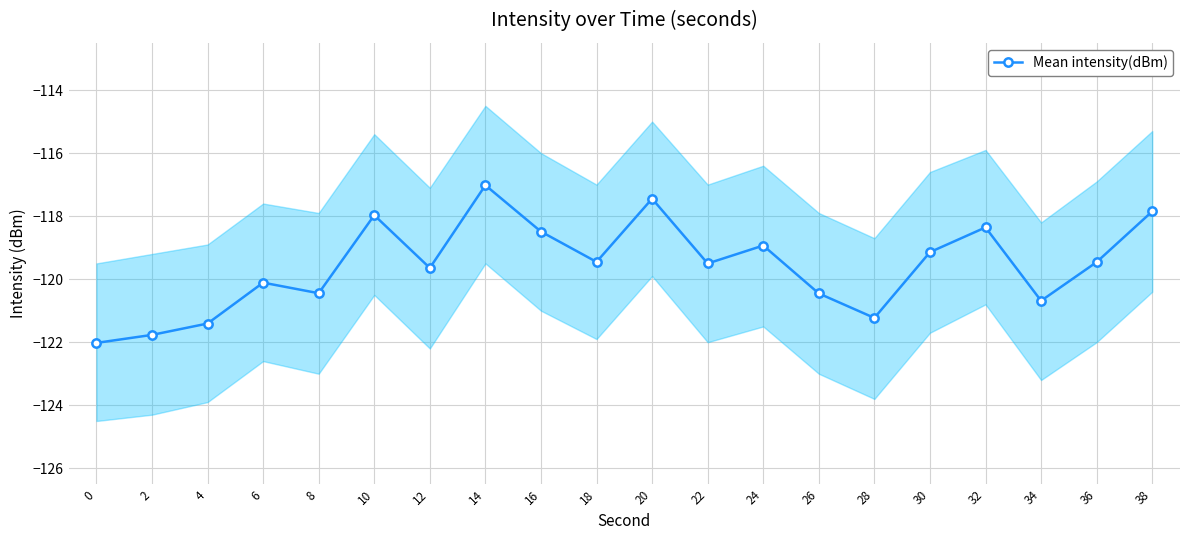

Is it true that the value at 12 is -178.3?

False